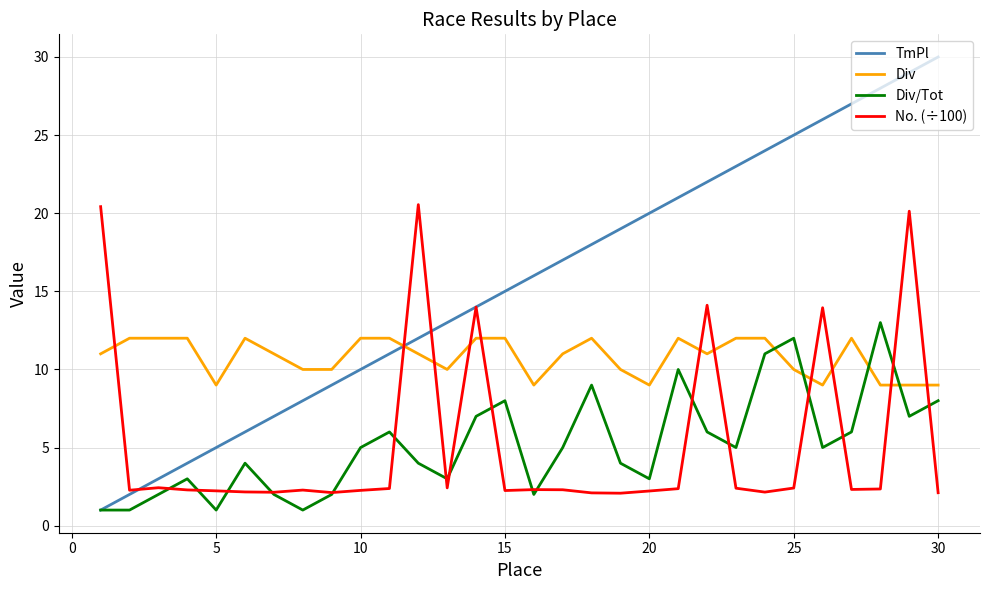

How many lines are shown in the chart?

4